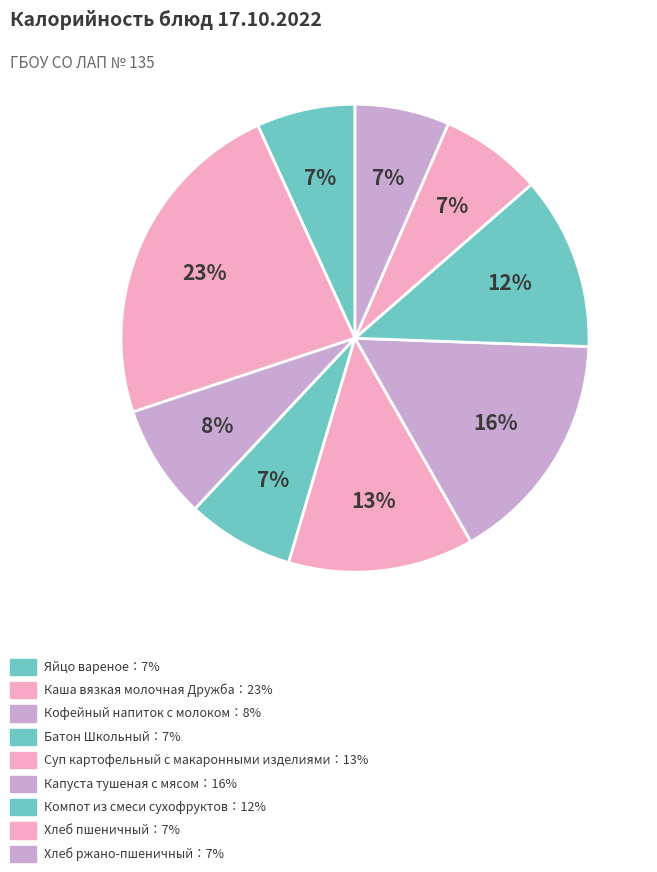

Count the number of slices in the pie.

9